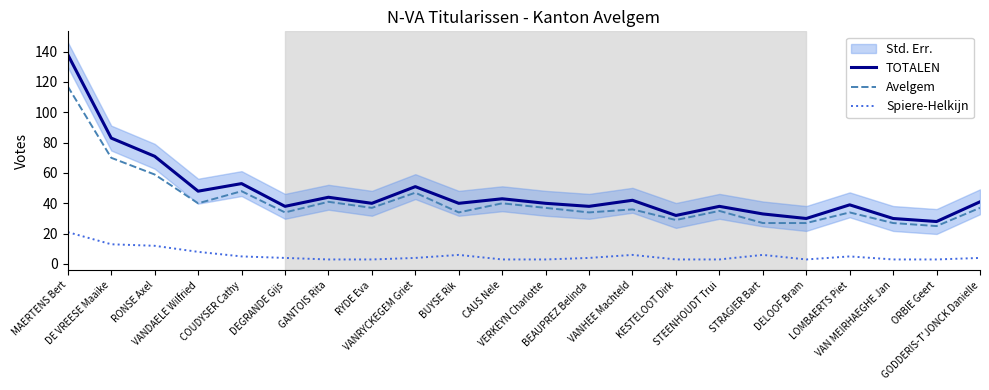

What is the minimum value for Spiere-Helkijn?

3